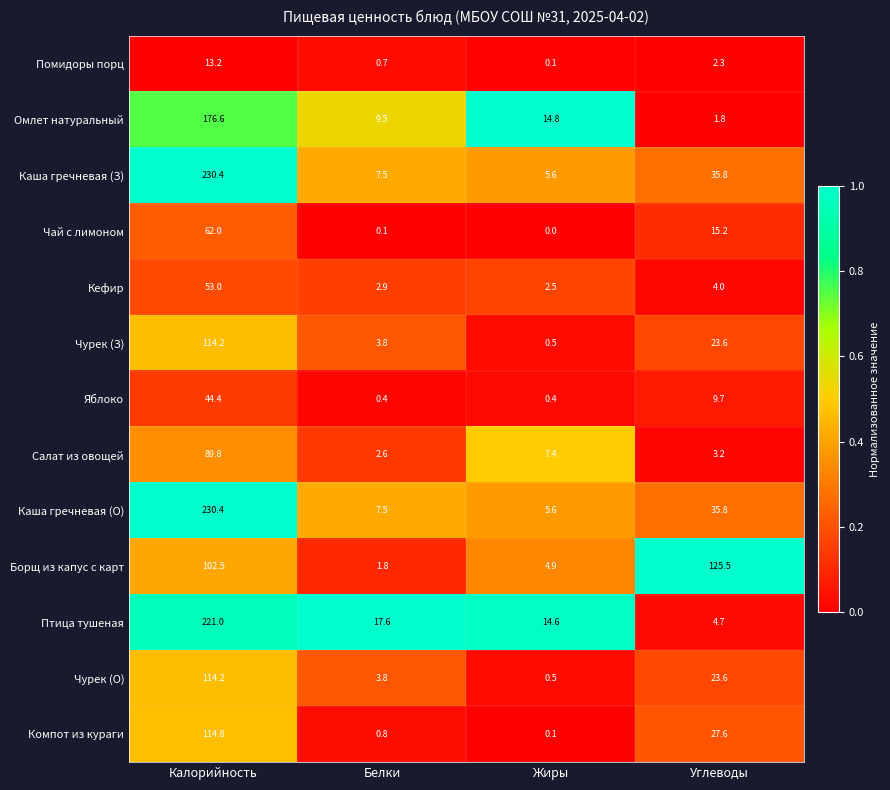

At which label does Чурек (О) first exceed 23?

Калорийность